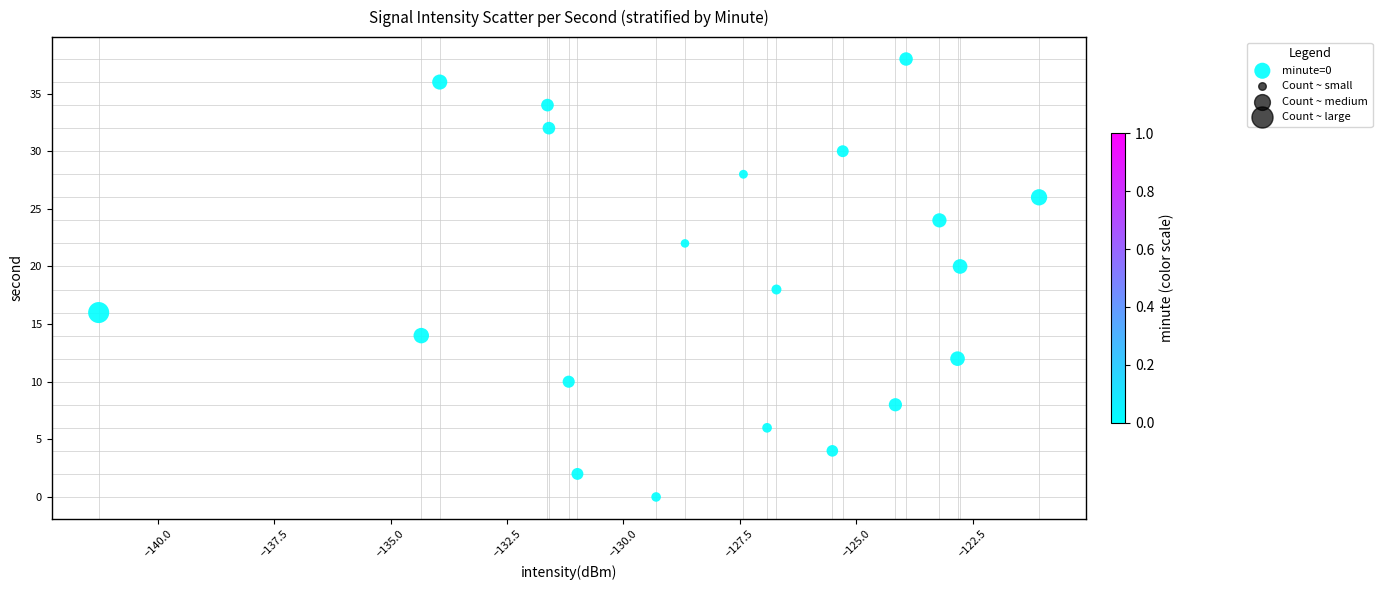

What is the range of Y values (max minus min)?

38